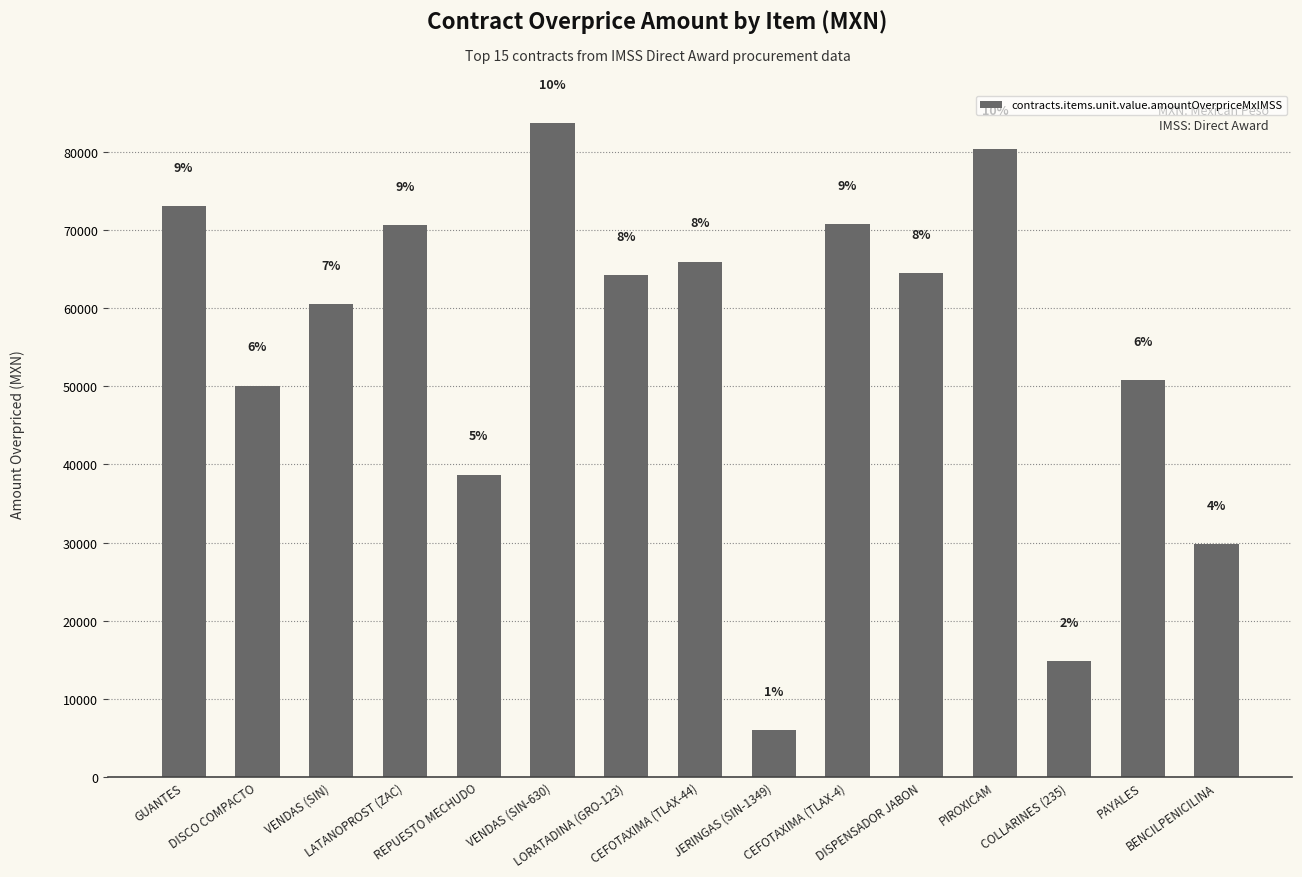

Reading left to right, transcribe all the data shown in this chart.

73088.6	50090.1	60533.7	70640.6	38706.4	83689.5	64215.9	65966.5	5995.4	70818.9	64453.0	80375.6	14801.6	50790.0	29848.8